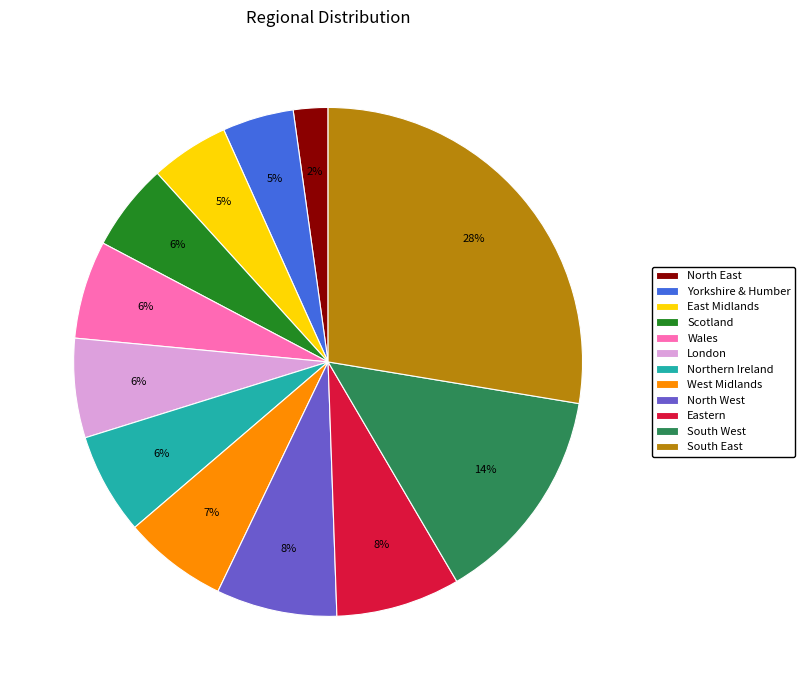

Do Northern Ireland and South West together represent more than half of the pie?

No